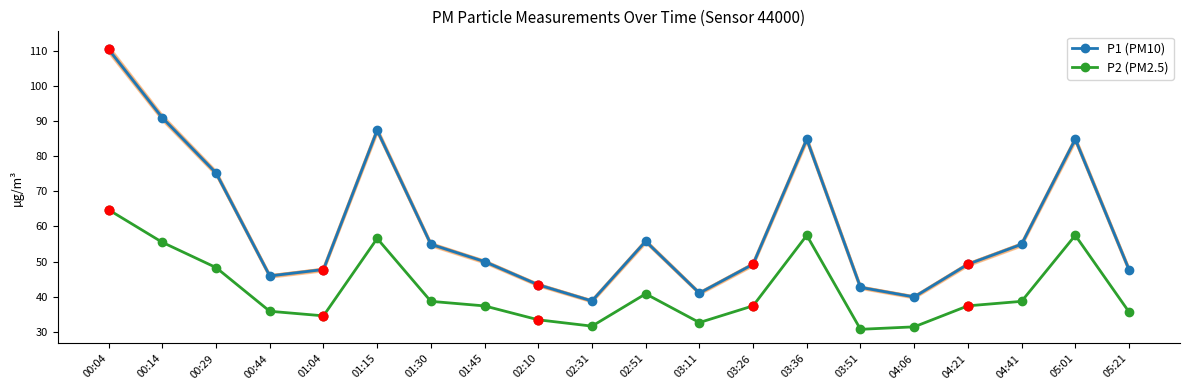

At how many categories does at least one series exceed 95?

1